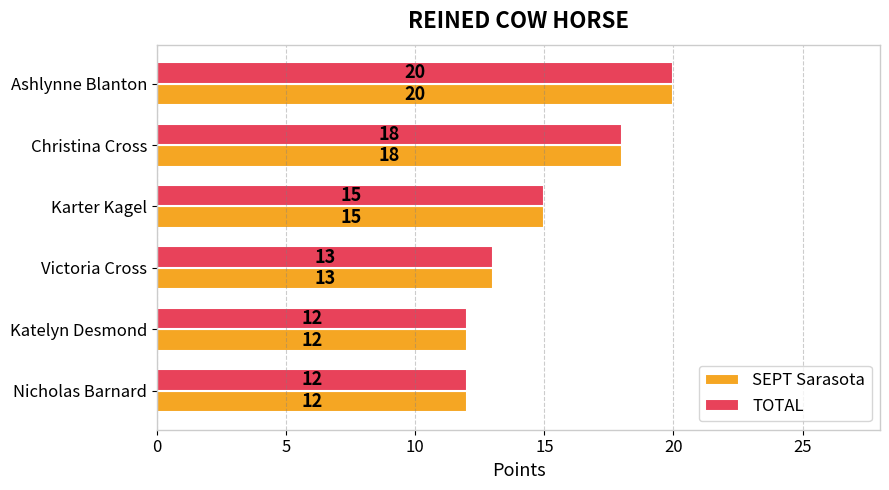

What is the sum of the TOTAL values at Victoria Cross and Christina Cross?

31